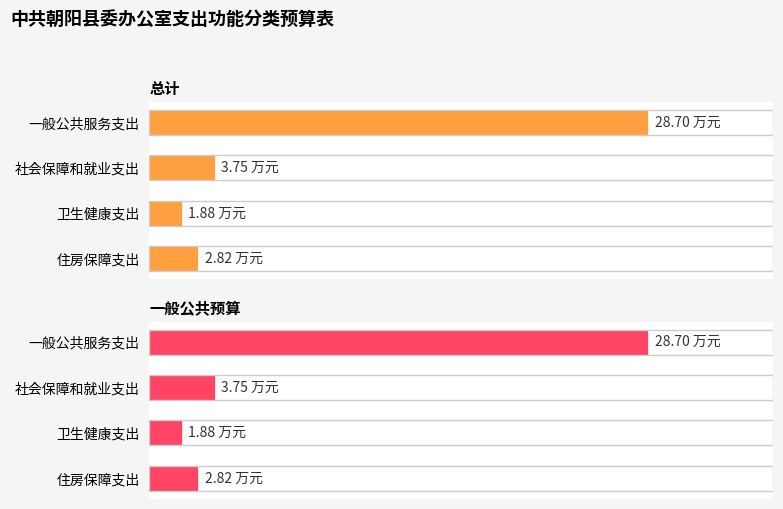

True or false: 总计 has a value of 2.3 at 1.

False